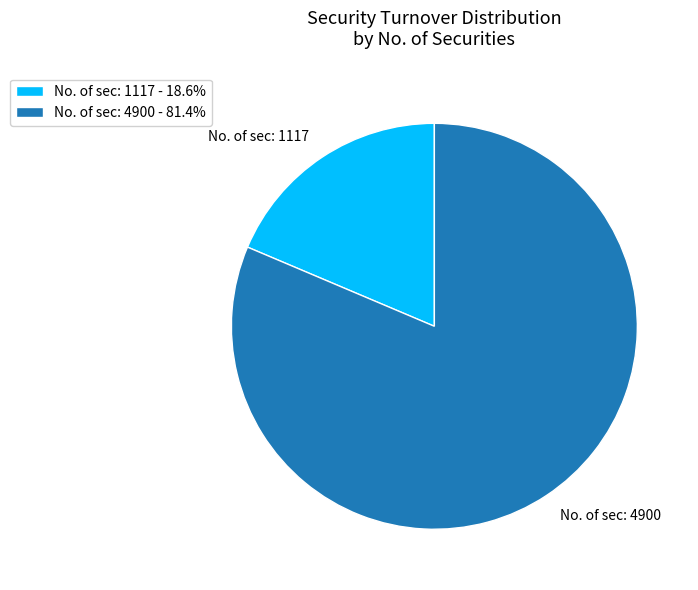

Is the sum of No. of sec: 4900 and No. of sec: 1117 greater than half?

Yes